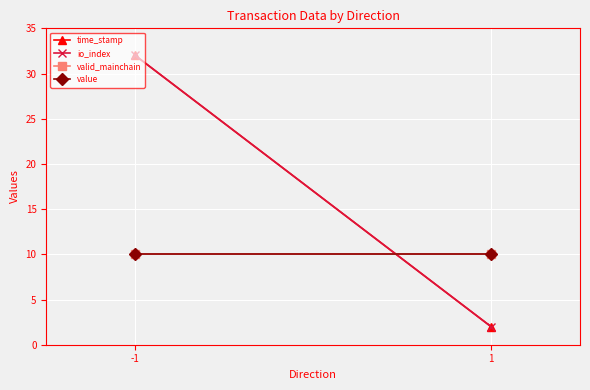

Which series has the widest spread of values?

time_stamp